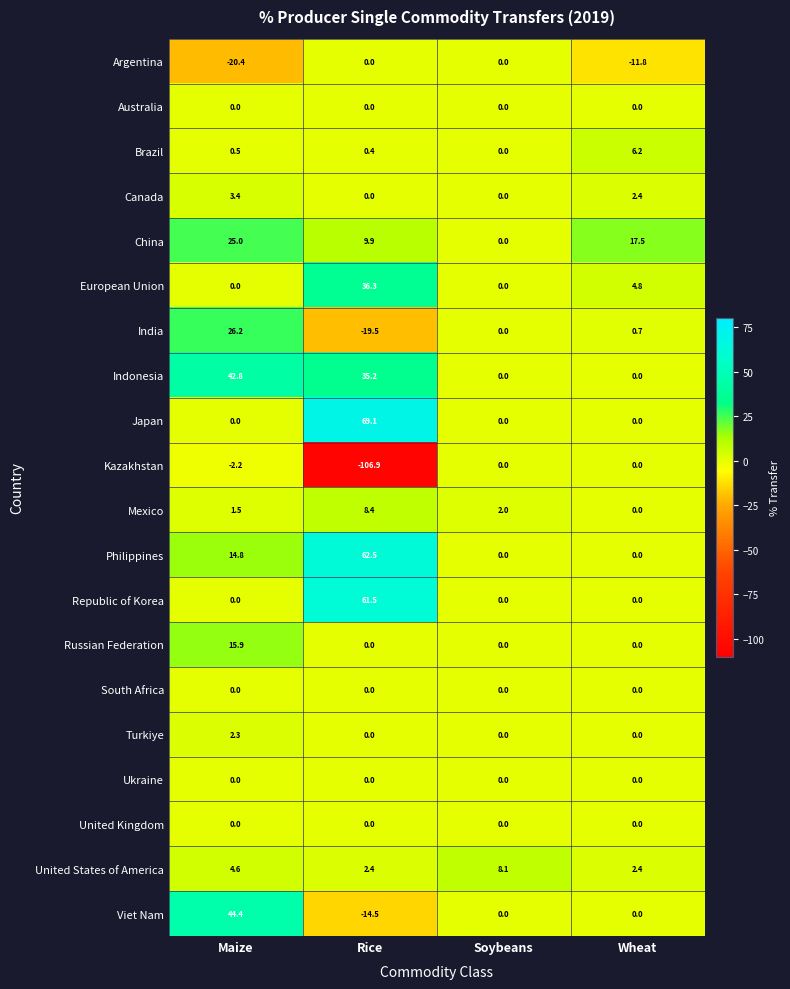

At which category is the sum across all series the highest?

Maize